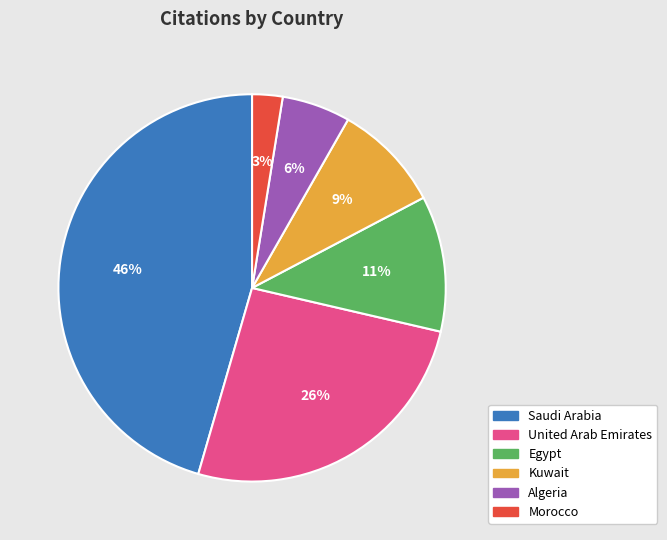

How many segments does this pie chart have?

6